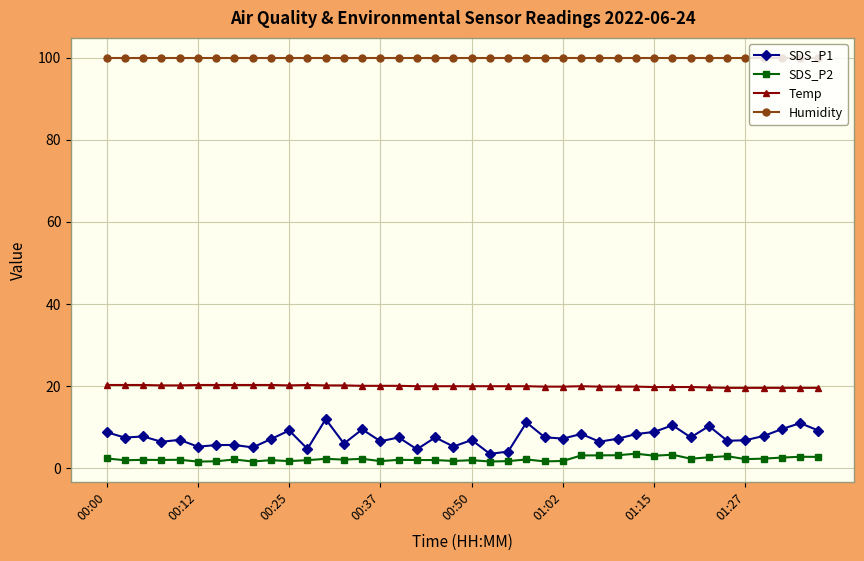

Is this an area chart (filled region under the line)?

No